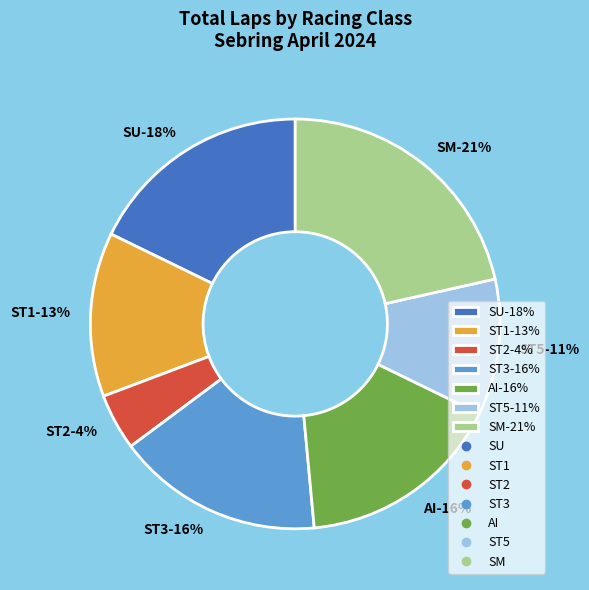

Does SU represent more than half of the total?

No